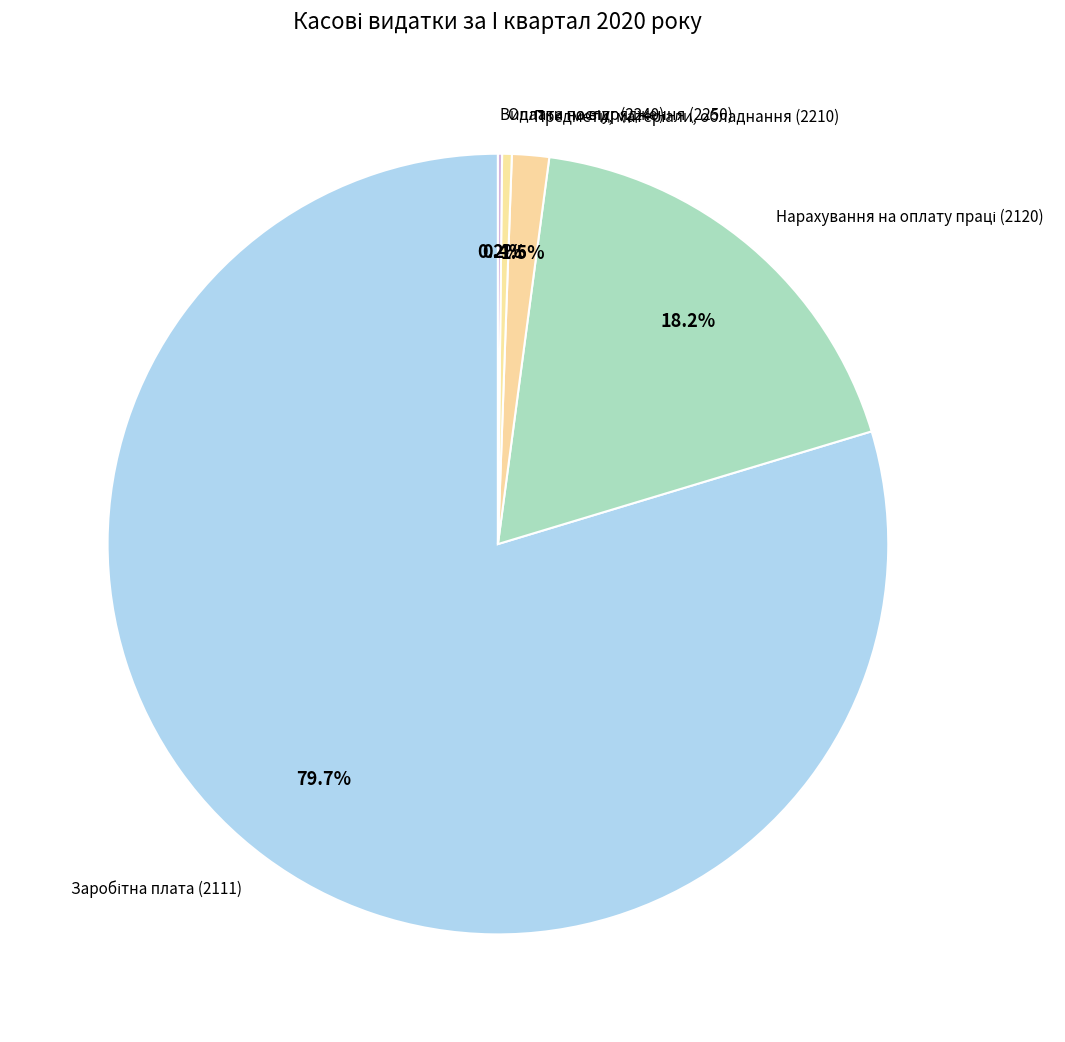

Does any single category account for the majority?

Yes